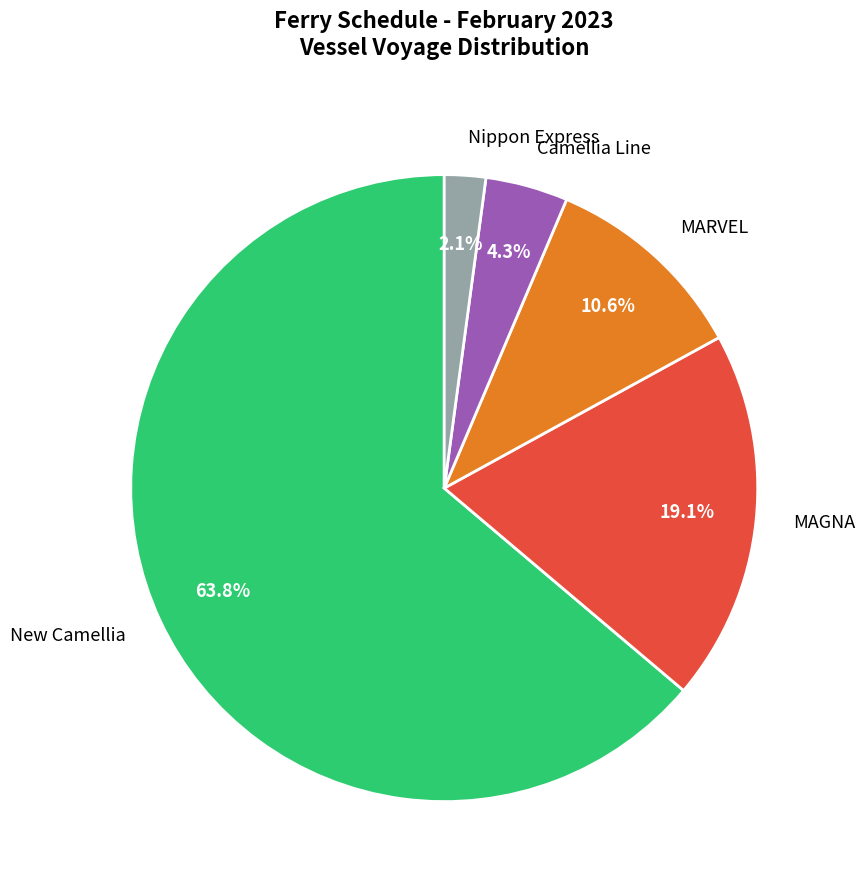

What is the majority slice?

New Camellia